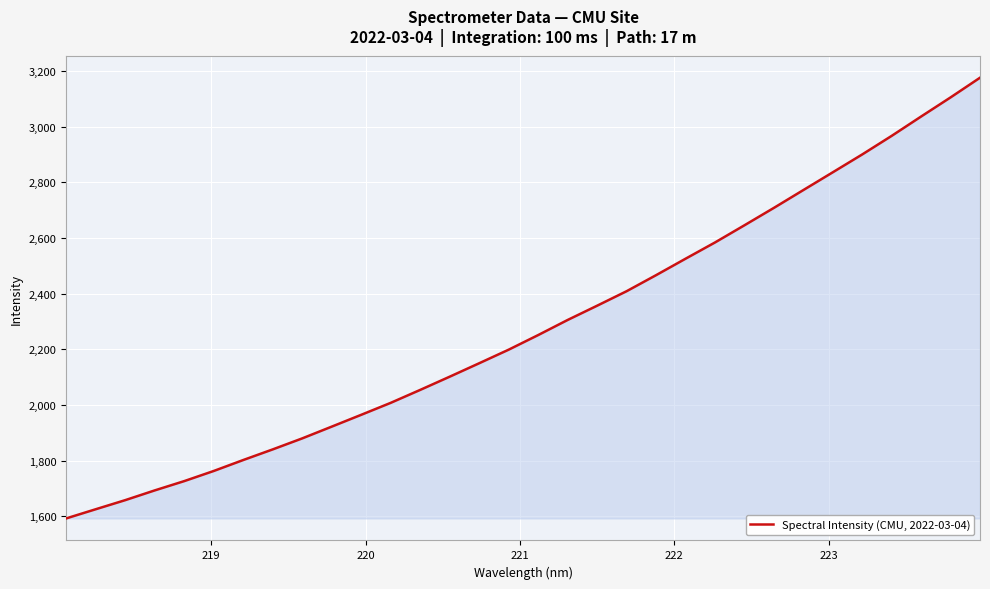

What is the difference between the maximum and minimum values?

1583.5